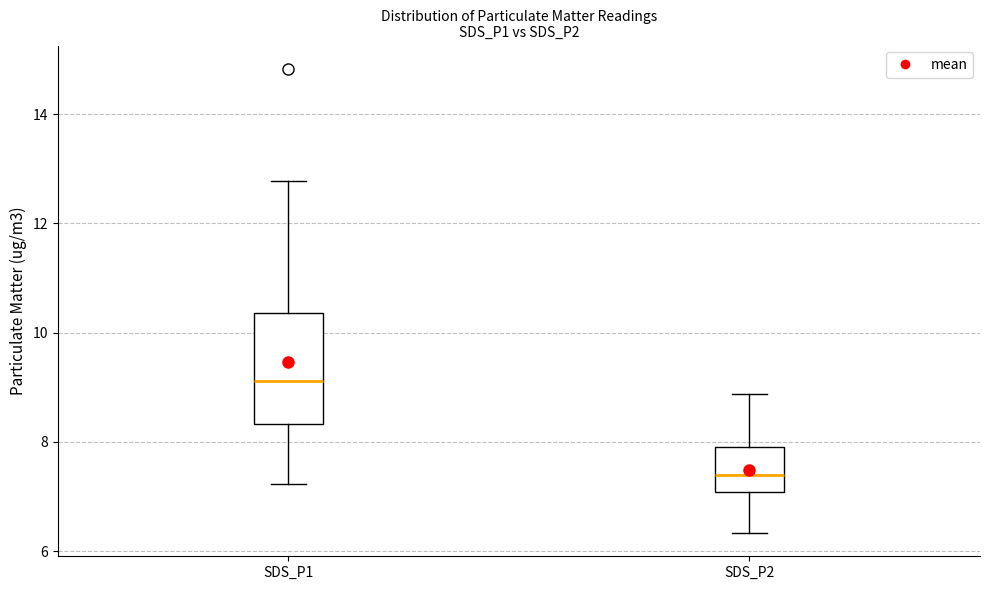

Reading left to right, read every box against the y-axis: the position of its median line, the range the box covers, and the ends of its whiskers. The values are not printed on the chart, so give them approximately, as read against the axis.

SDS_P1: median 9.2, box 8.4 to 10.4, whiskers 7.2 to 12.8
SDS_P2: median 7.4, box 7.0 to 8.0, whiskers 6.4 to 8.8